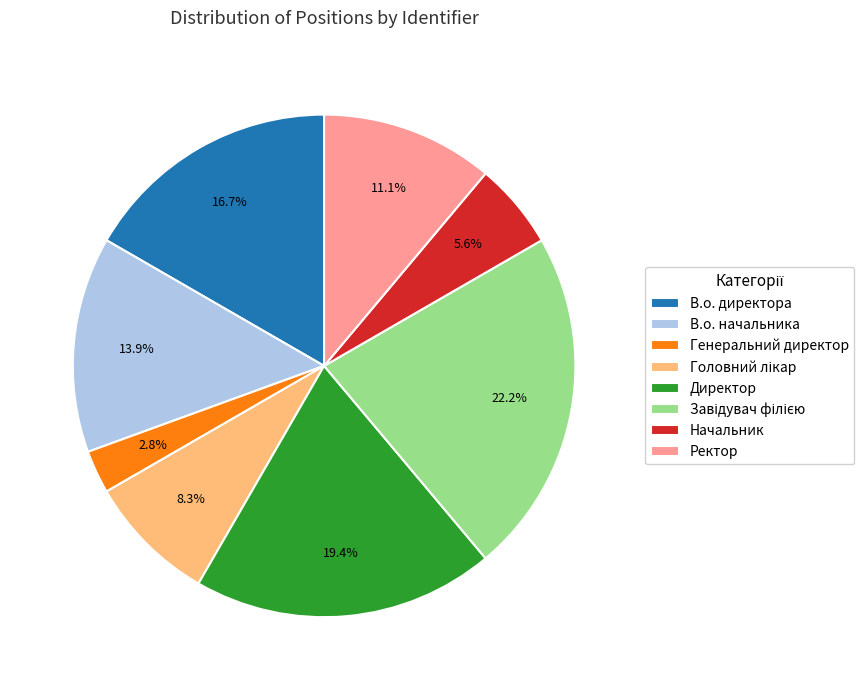

Which has a higher value, В.о. директора or Директор?

Директор